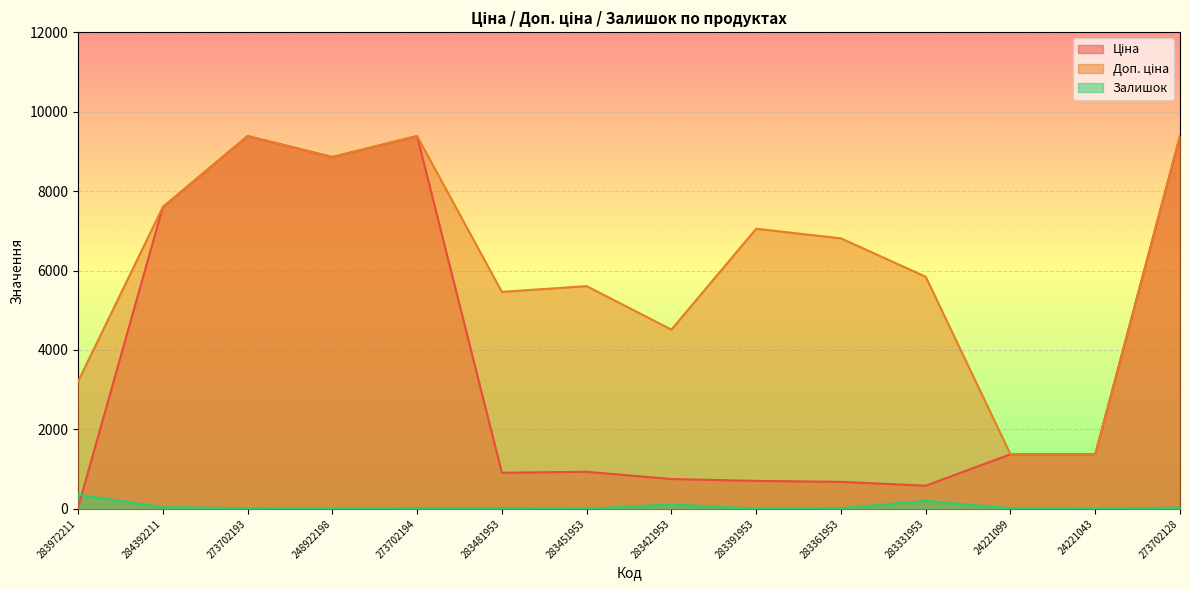

At which label is Доп. ціна closest to 5379?

283481953